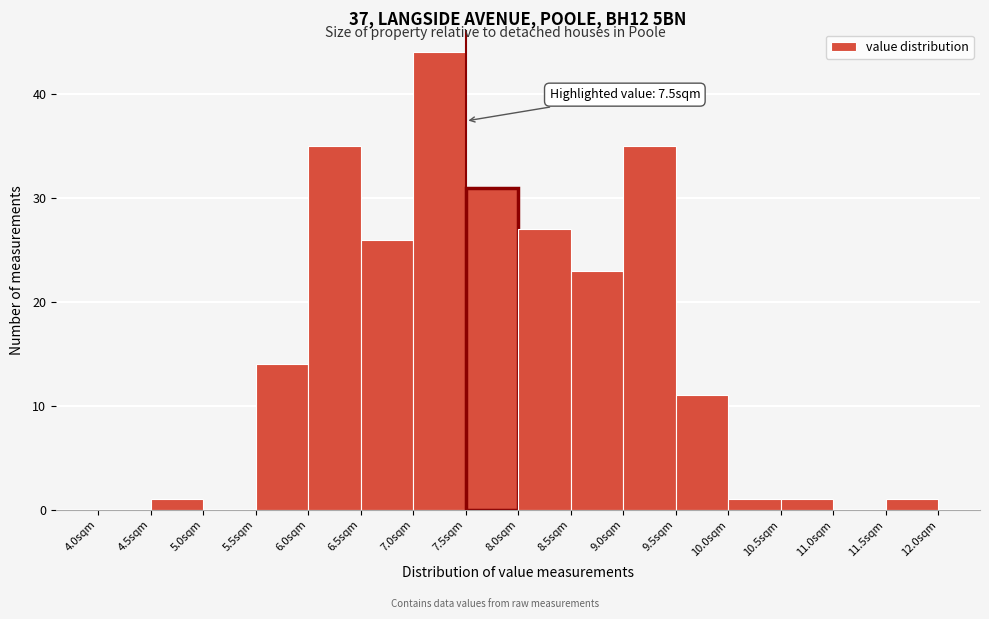

Which range on the x-axis has the tallest bar?

7.0 to 7.5